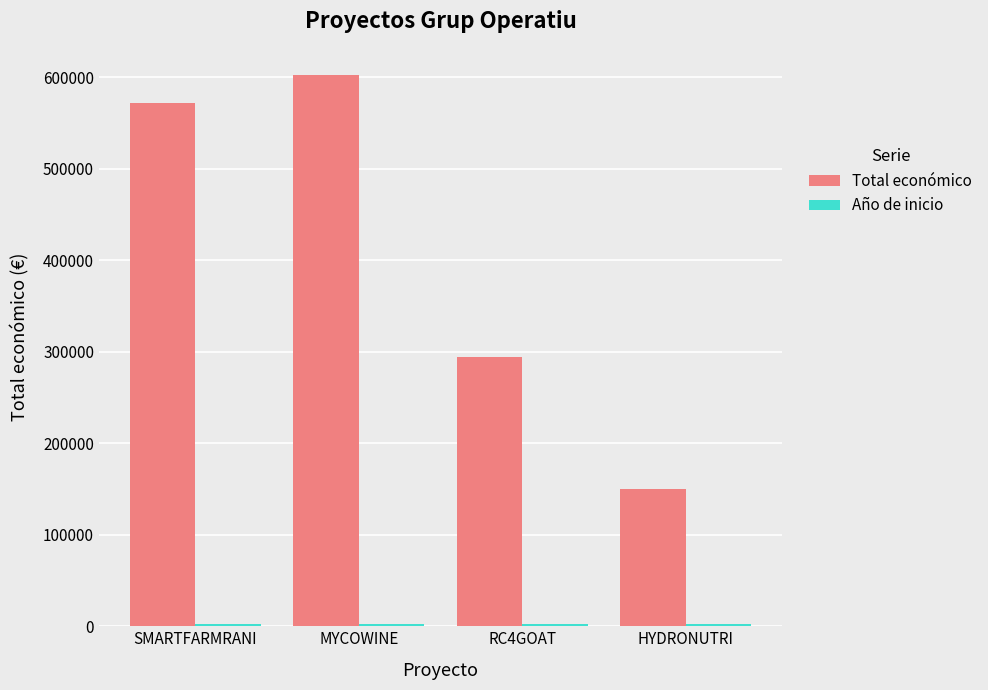

Between SMARTFARMRANI and RC4GOAT, which series saw the biggest shift?

Total económico